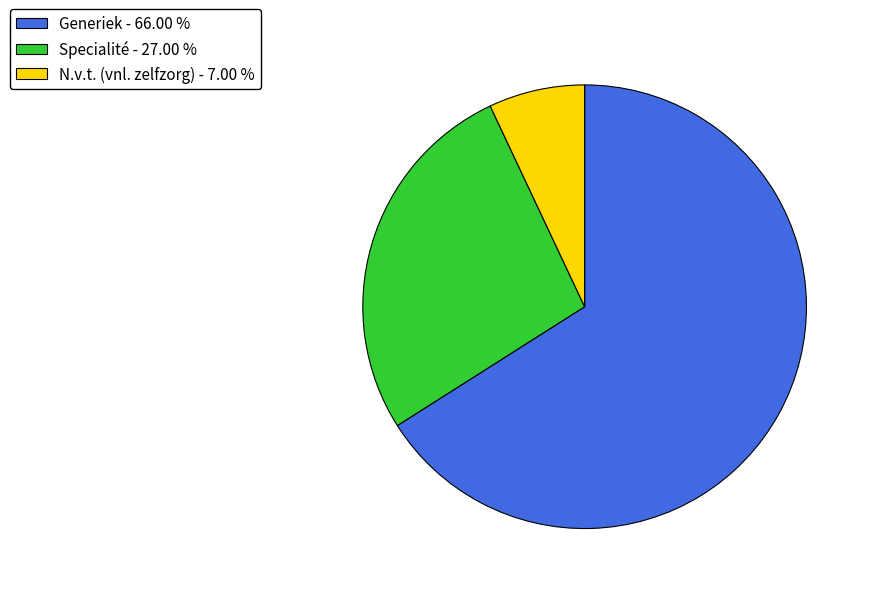

Does any single category account for the majority?

Yes